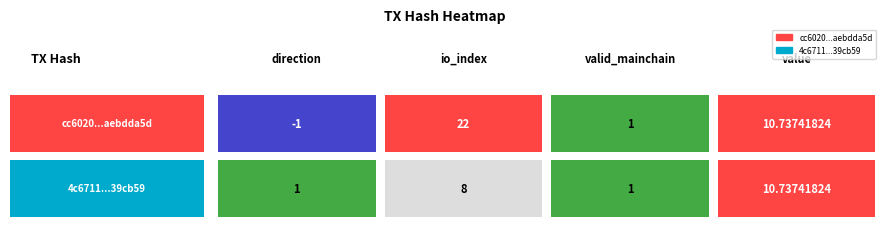

Is it true that 4c6711b45997e0f7966d5f1de8c3009ab39cb59 equals 1.0 at 2?

True